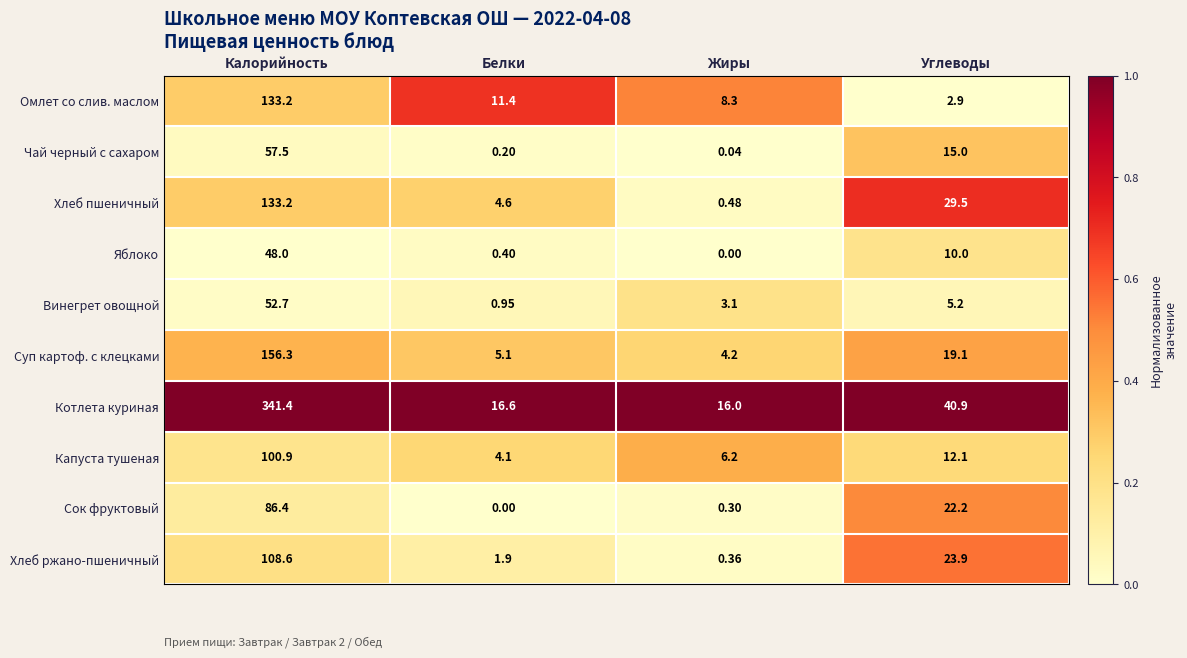

Rank the categories by Суп картоф. с клецками value from highest to lowest.

Калорийность, Углеводы, Белки, Жиры